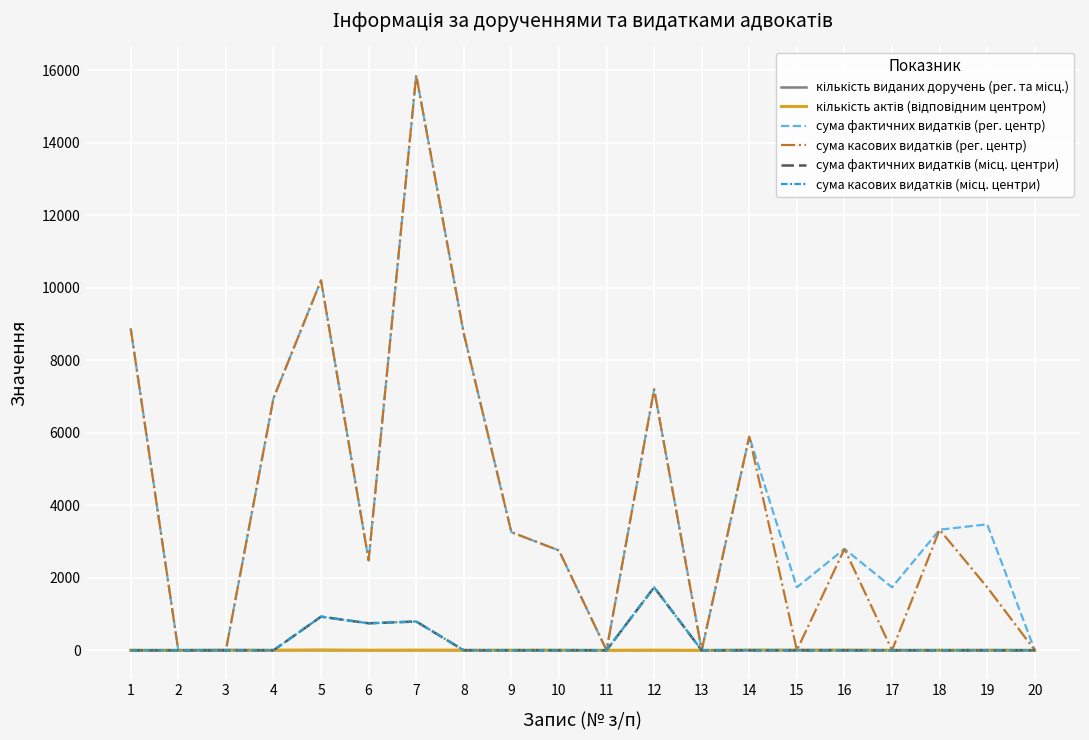

At which label does кількість актів (відповідним центром) first exceed 4?

5